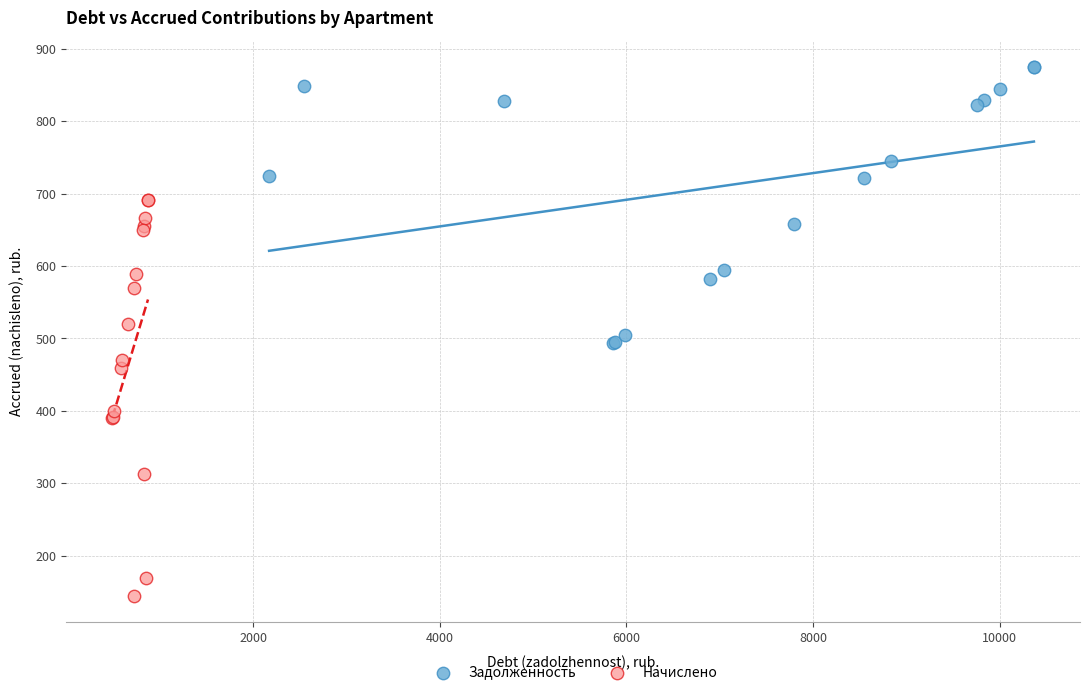

Which series reaches the maximum Y coordinate?

Задолженность